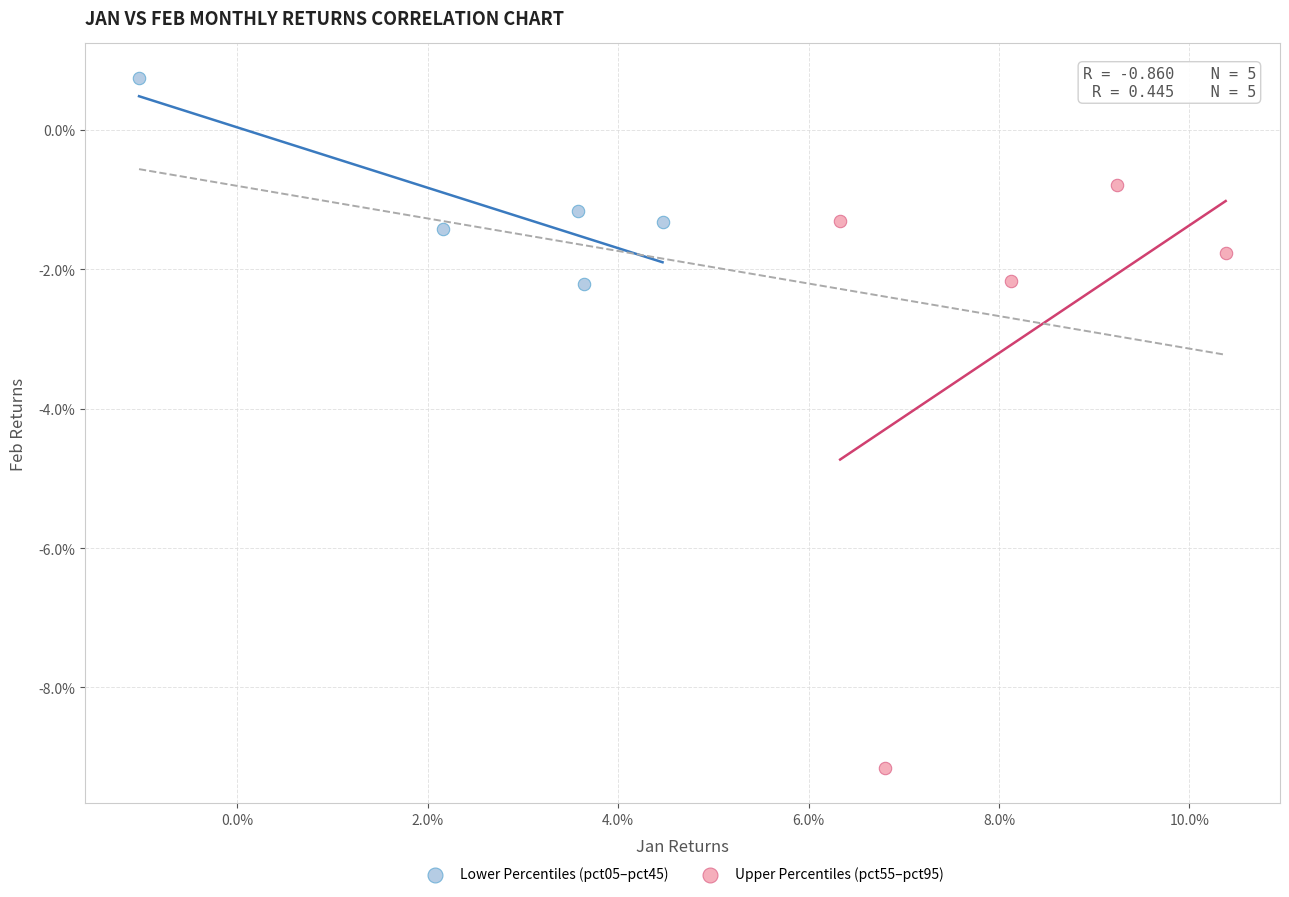

Which series has the largest Y range (max minus min)?

Upper Percentiles (pct55–pct95)